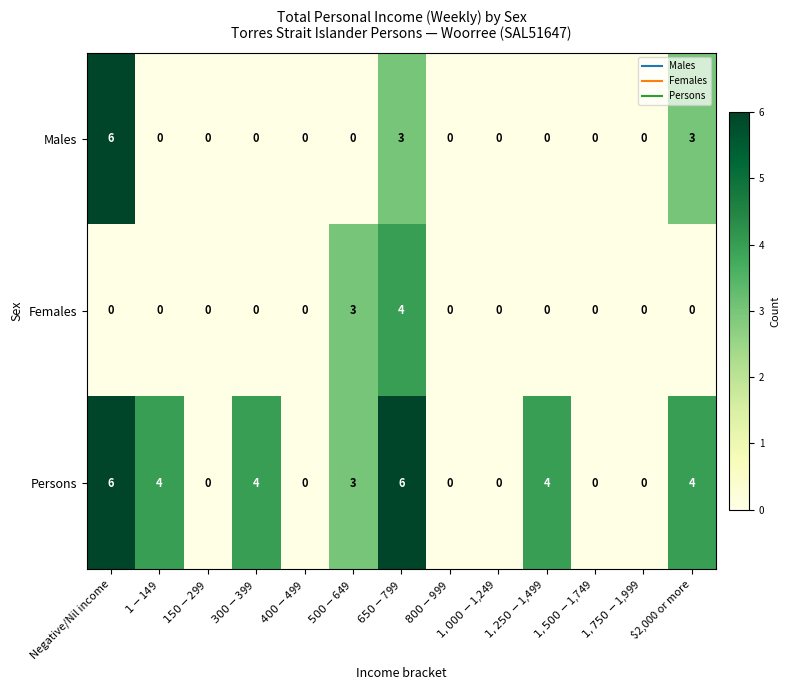

How many positive values does the Persons series have?

7